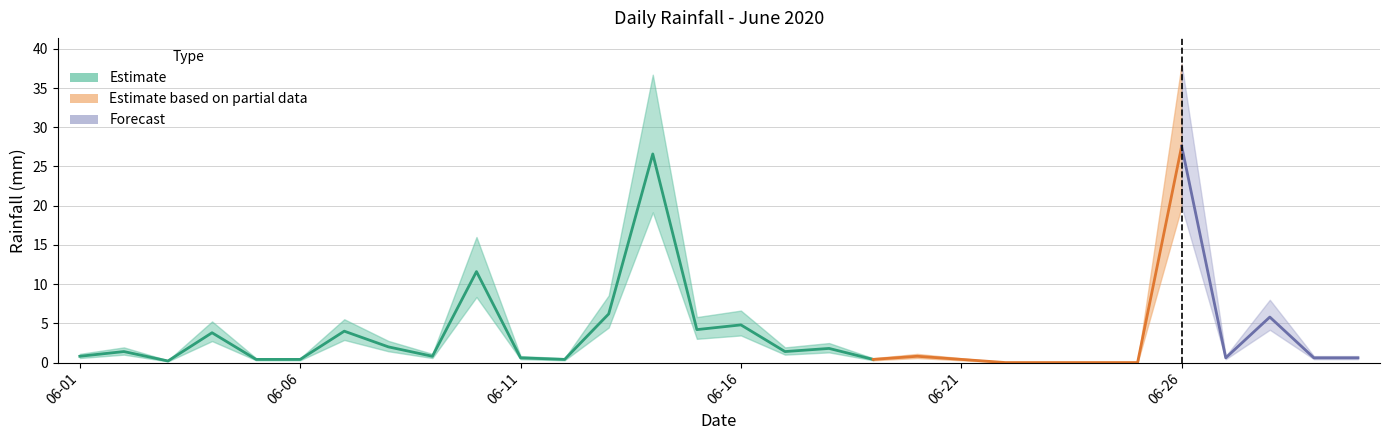

At which category does the data reach its first local valley?

2020-06-03